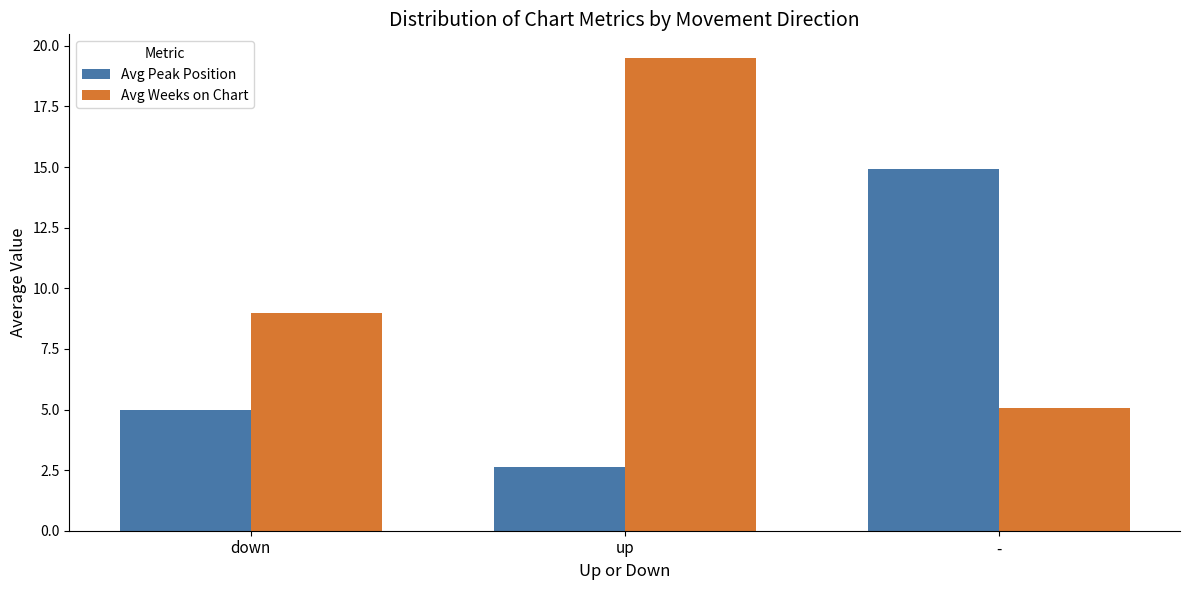

Which category has the lowest value across all series?

up